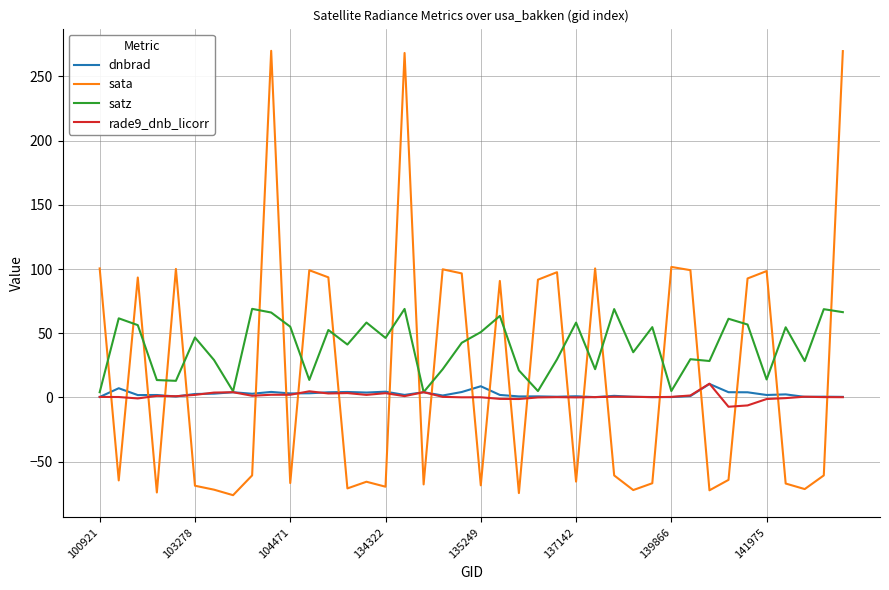

Which series ends up on top after the final intersection of rade9_dnb_licorr and sata?

sata